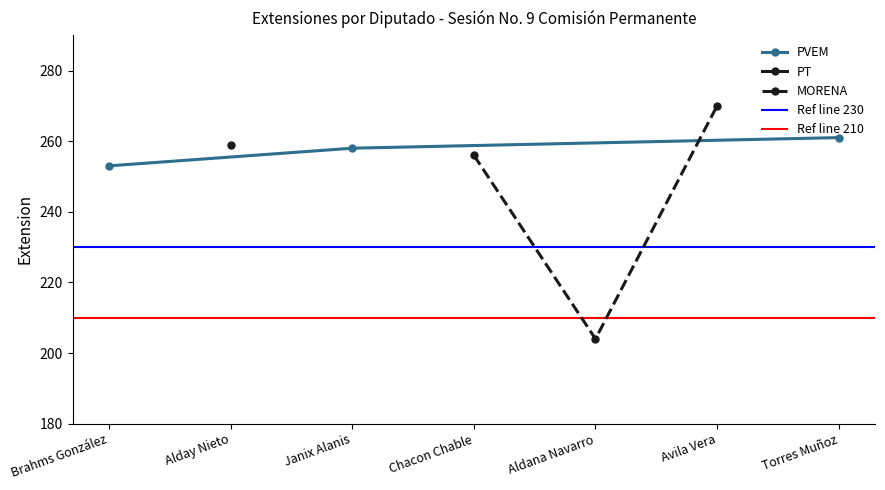

How many data points in PVEM are less than 258?

1